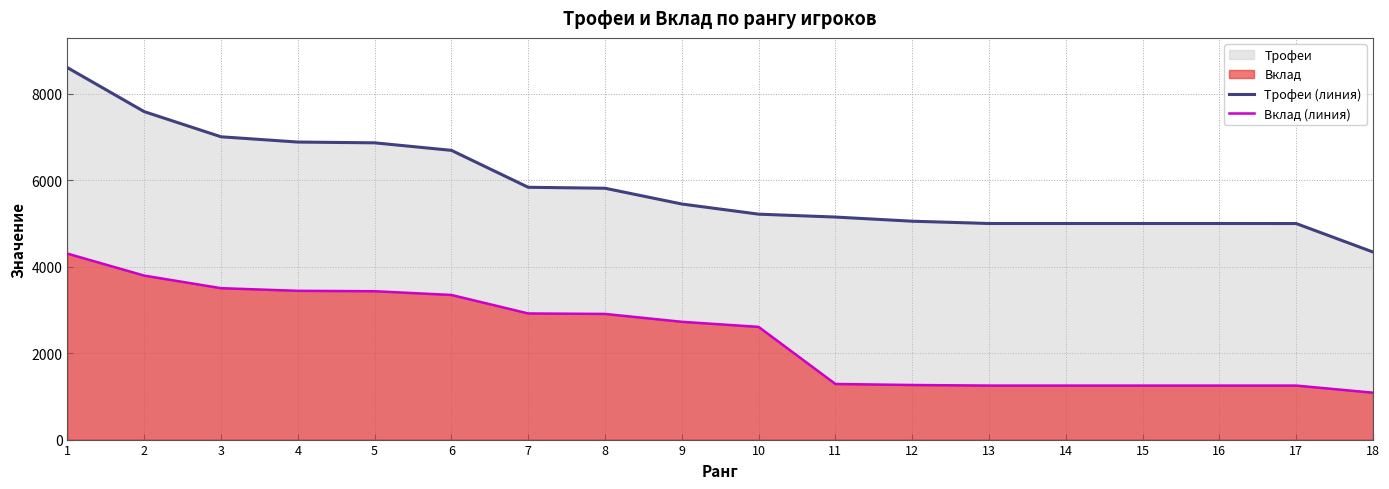

How many data points does each series have?

18